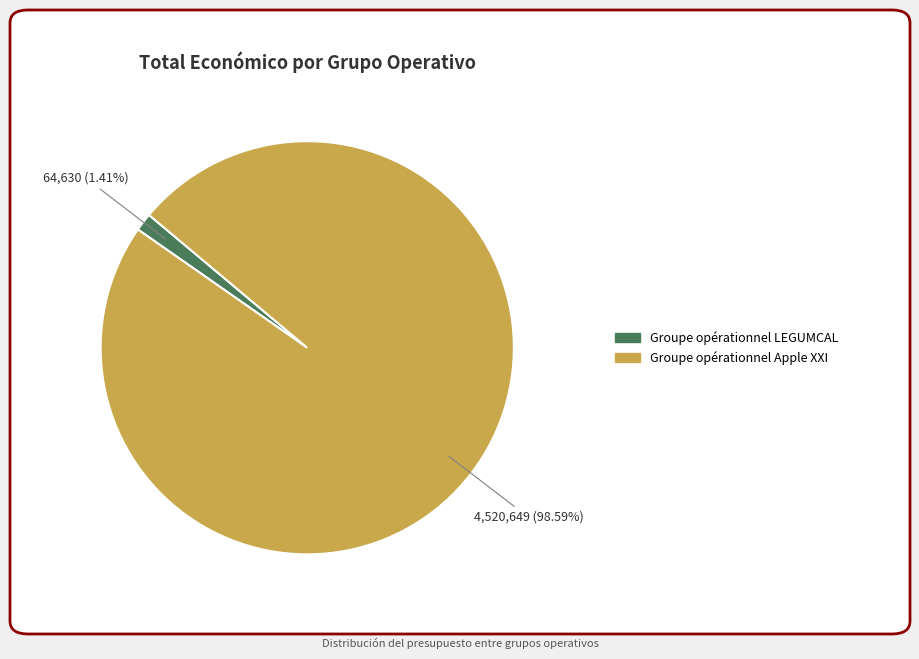

What percentage is NOT represented by Groupe opérationnel LEGUMCAL?

98.6%